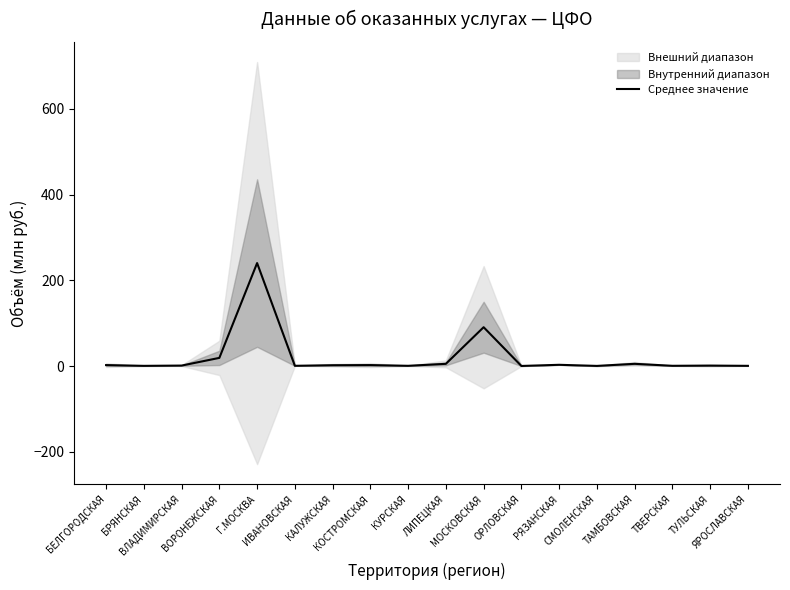

What is the greatest value displayed?

240.4